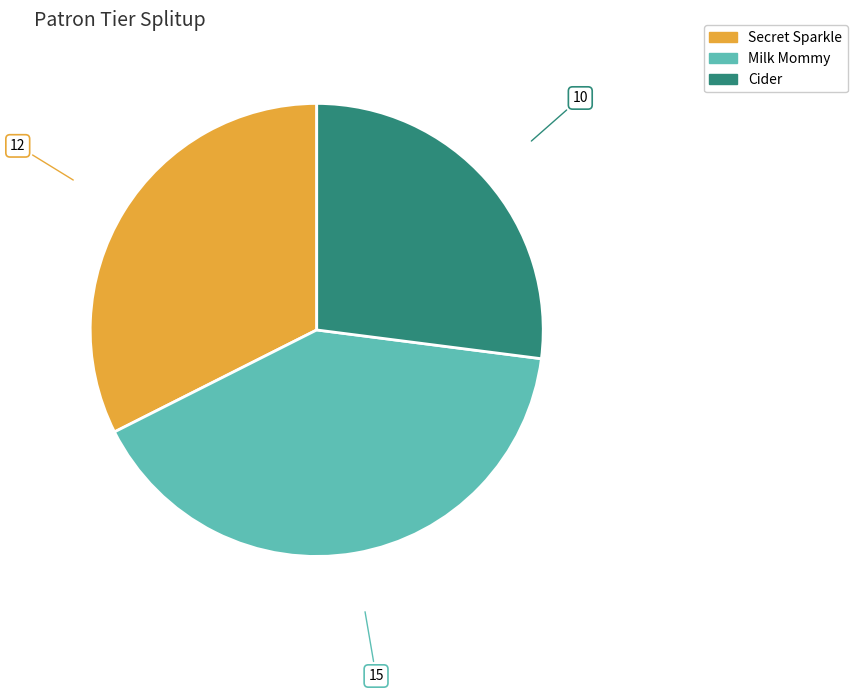

Is there any slice that represents more than half of the pie?

No